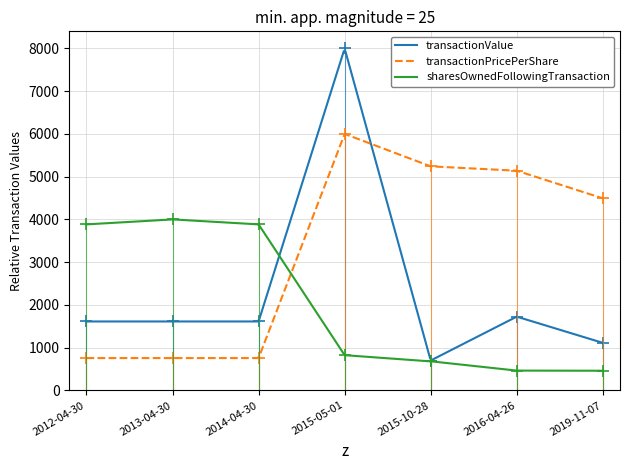

In sharesOwnedFollowingTransaction, how many points are higher than both neighbors (excluding endpoints)?

1